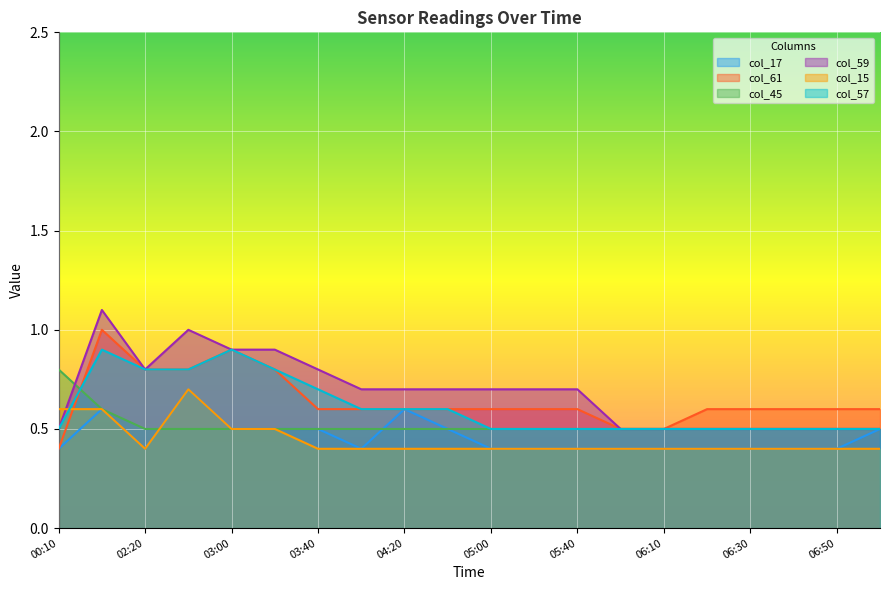

Reading left to right, extract all data points from this chart.

col_17: 0.4	0.6	0.4	0.7	0.5	0.5	0.5	0.4	0.6	0.5	0.4	0.4	0.4	0.4	0.4	0.4	0.4	0.4	0.4	0.5
col_61: 0.4	1.0	0.8	0.8	0.9	0.8	0.6	0.6	0.6	0.6	0.6	0.6	0.6	0.5	0.5	0.6	0.6	0.6	0.6	0.6
col_45: 0.8	0.6	0.5	0.5	0.5	0.5	0.5	0.5	0.5	0.5	0.5	0.5	0.5	0.5	0.5	0.5	0.5	0.5	0.5	0.5
col_59: 0.5	1.1	0.8	1.0	0.9	0.9	0.8	0.7	0.7	0.7	0.7	0.7	0.7	0.5	0.5	0.5	0.5	0.5	0.5	0.5
col_15: 0.6	0.6	0.4	0.7	0.5	0.5	0.4	0.4	0.4	0.4	0.4	0.4	0.4	0.4	0.4	0.4	0.4	0.4	0.4	0.4
col_57: 0.5	0.9	0.8	0.8	0.9	0.8	0.7	0.6	0.6	0.6	0.5	0.5	0.5	0.5	0.5	0.5	0.5	0.5	0.5	0.5